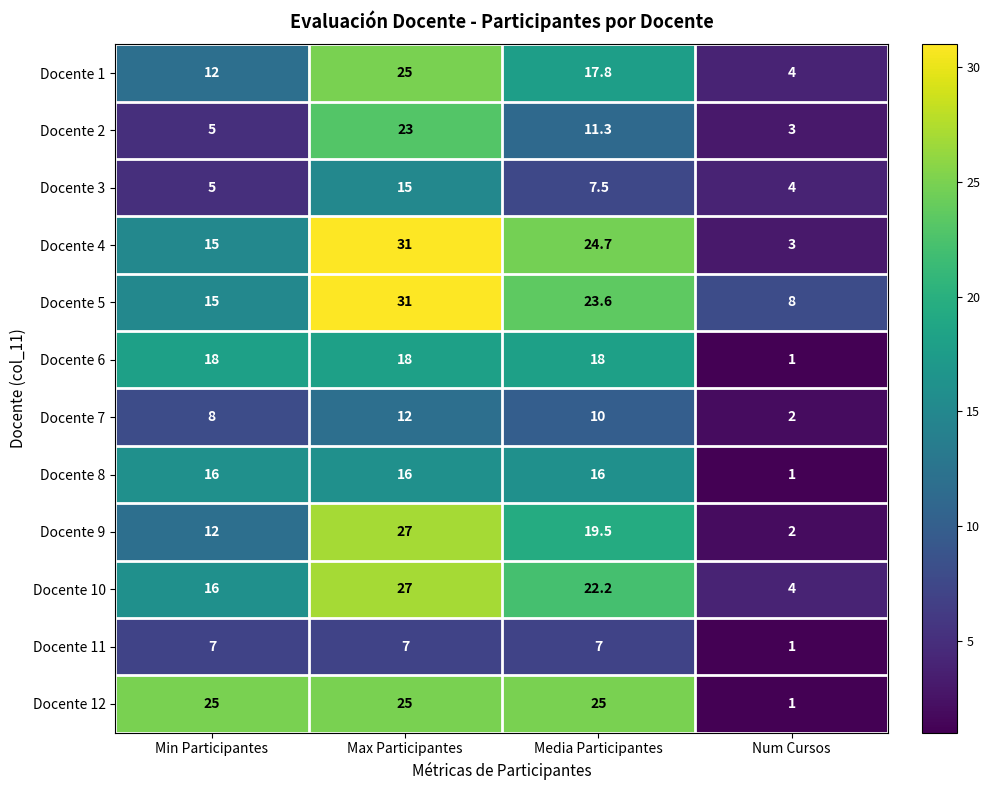

At which label does Docente 1 first exceed 17?

Max Participantes